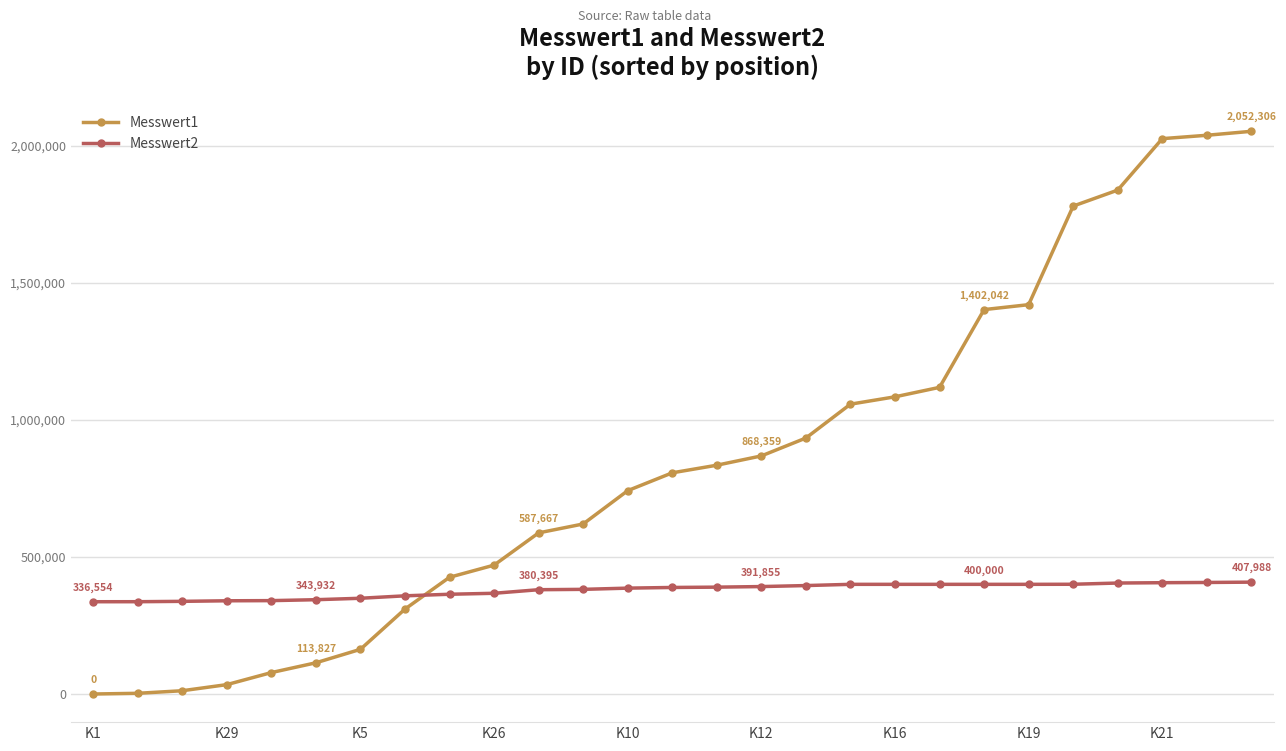

Which series has the largest total across all categories?

Messwert1